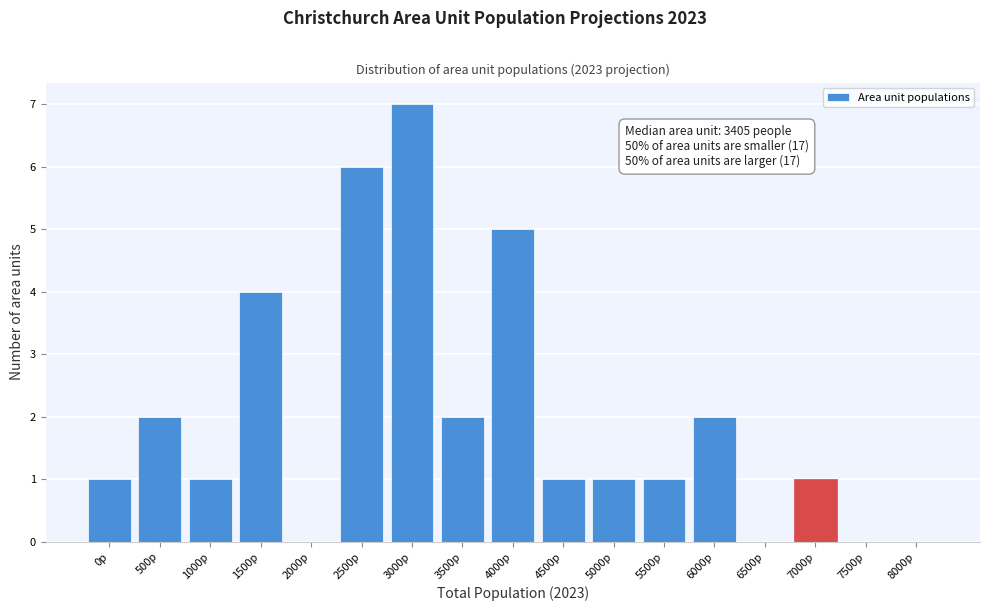

Reading left to right, what are all the values shown in this chart?

0p=1	500p=2	1000p=1	1500p=4	2000p=0	2500p=6	3000p=7	3500p=2	4000p=5	4500p=1	5000p=1	5500p=1	6000p=2	6500p=0	7000p=1	7500p=0	8000p=0